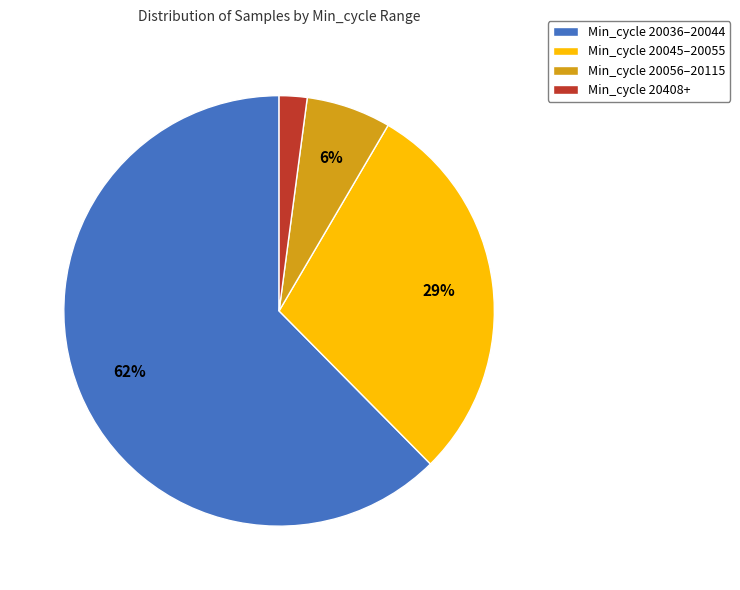

To the nearest percent, what portion does Min_cycle 20045–20055 represent?

29%